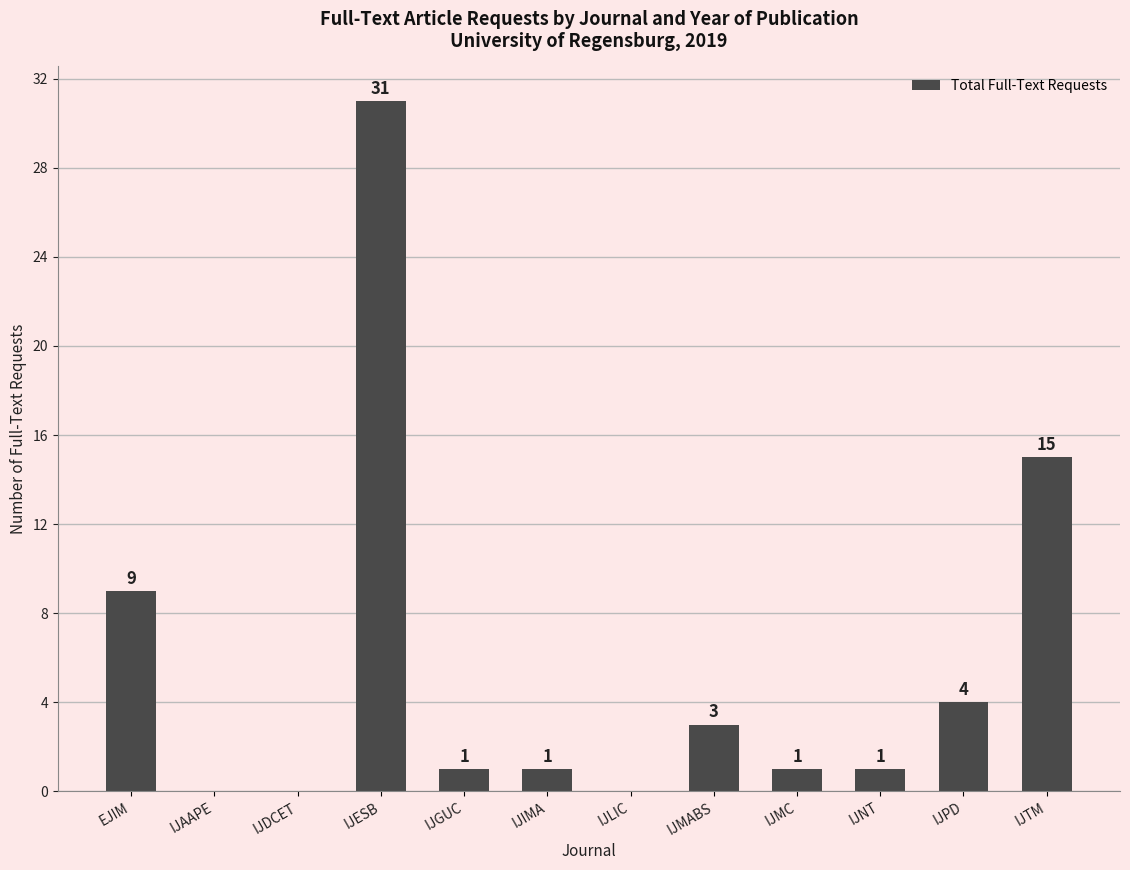

Reading left to right, what are all the values shown in this chart?

EJIM=9	IJAAPE=0	IJDCET=0	IJESB=31	IJGUC=1	IJIMA=1	IJLIC=0	IJMABS=3	IJMC=1	IJNT=1	IJPD=4	IJTM=15